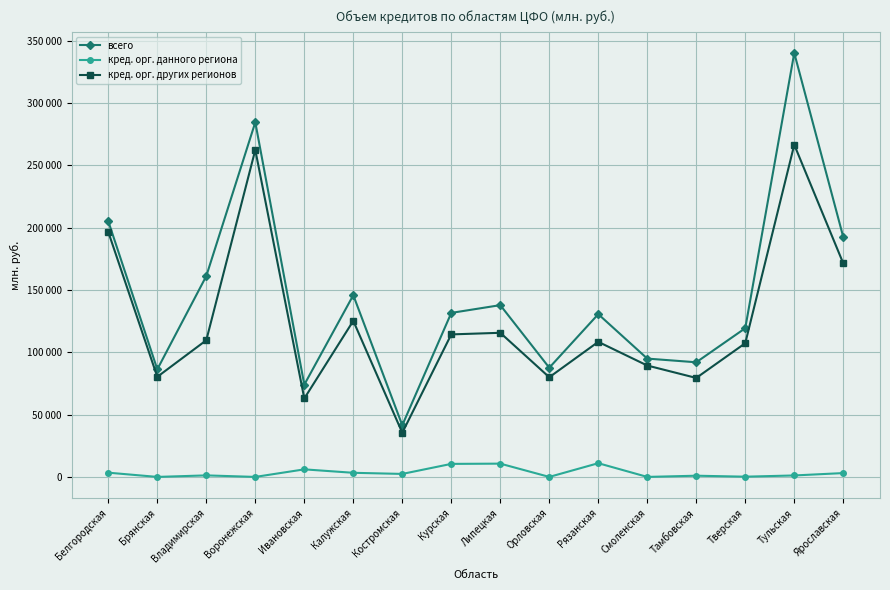

What are all the series names shown in the legend?

всего, кред. орг. данного региона, кред. орг. других регионов